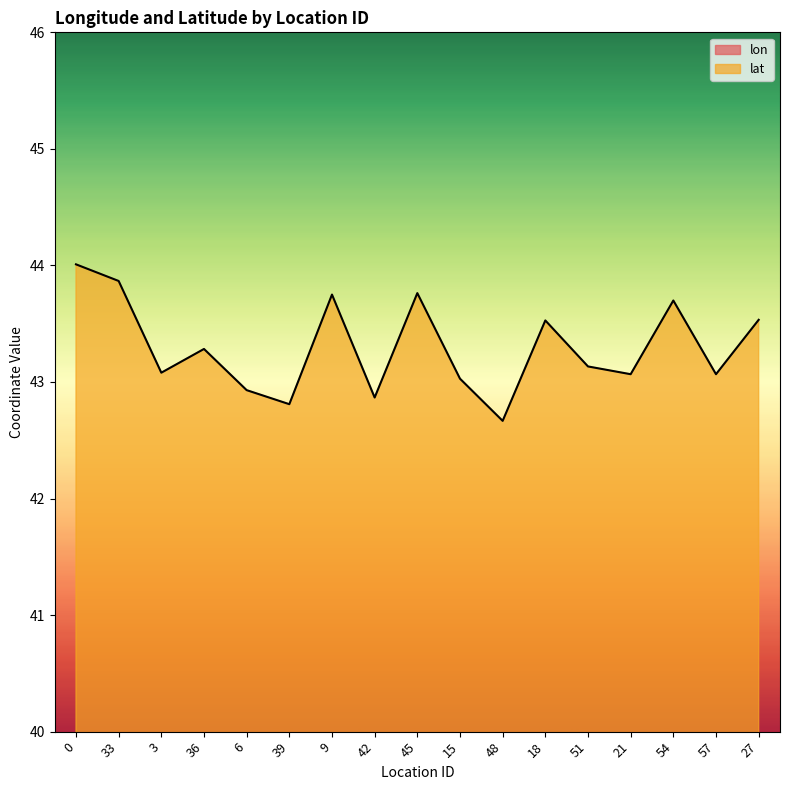

Does the chart display data point markers on the line(s)?

No